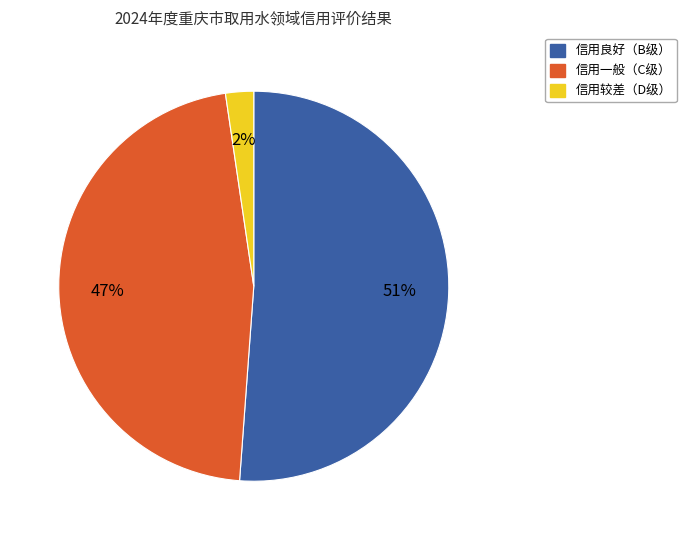

Which category has the smallest portion of the pie?

信用较差（D级）